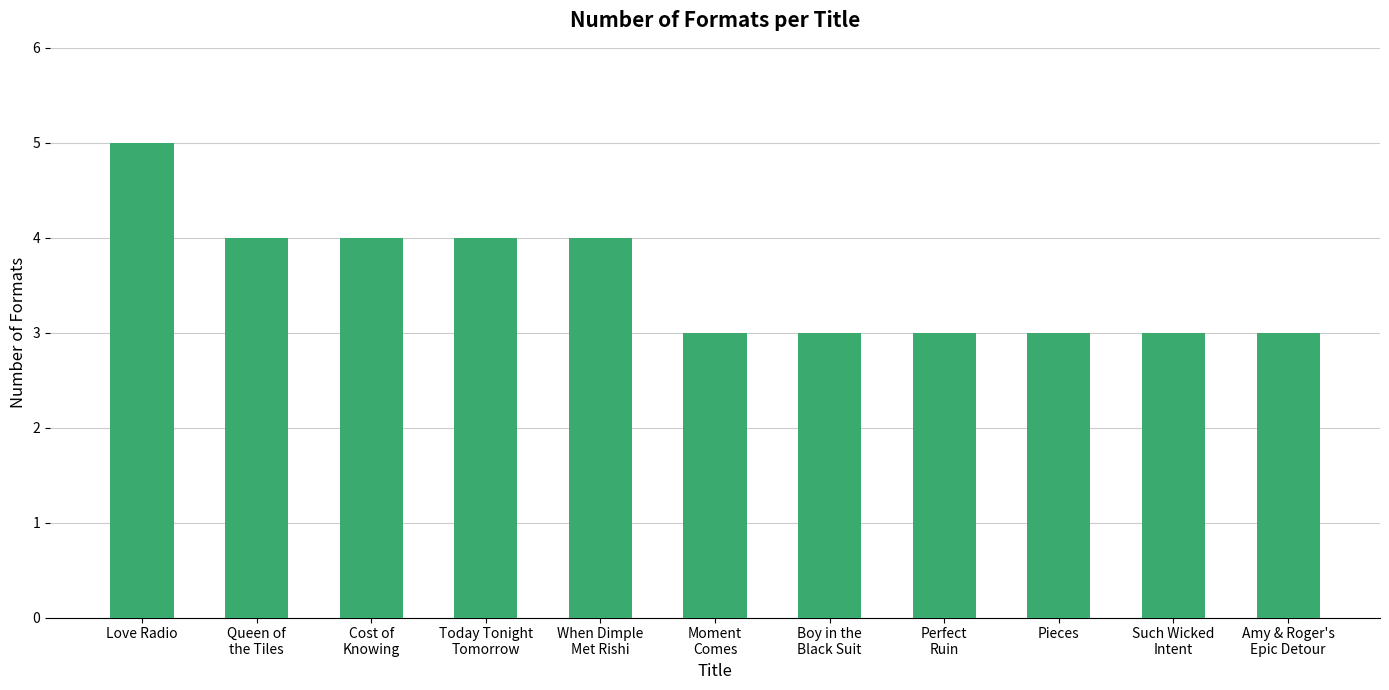

Which label corresponds to the largest value in the chart?

Love Radio